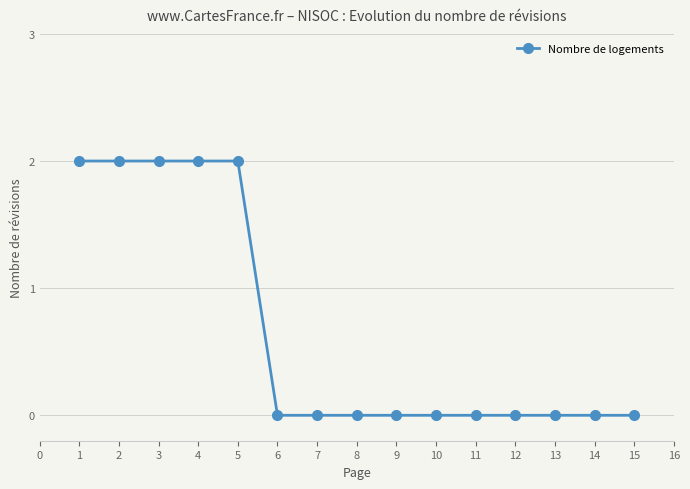

What is the sum of all values?

10